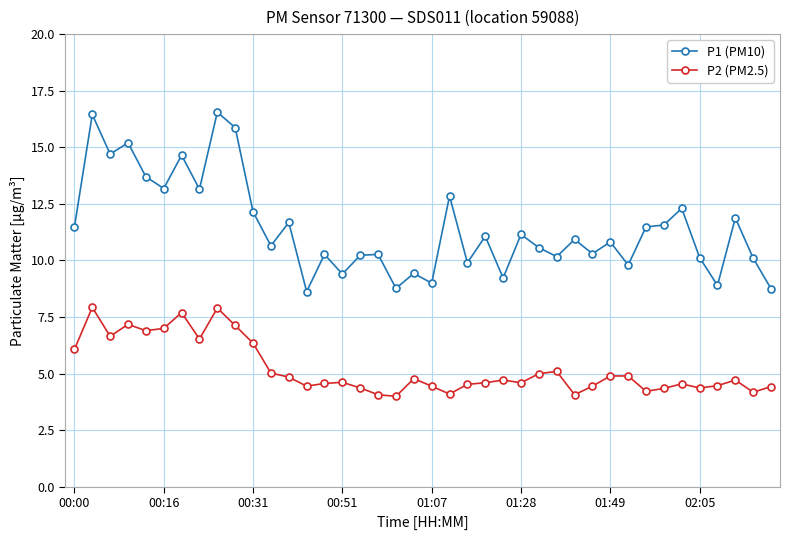

True or false: P2 (PM2.5) has more than 0 interior local peaks.

True